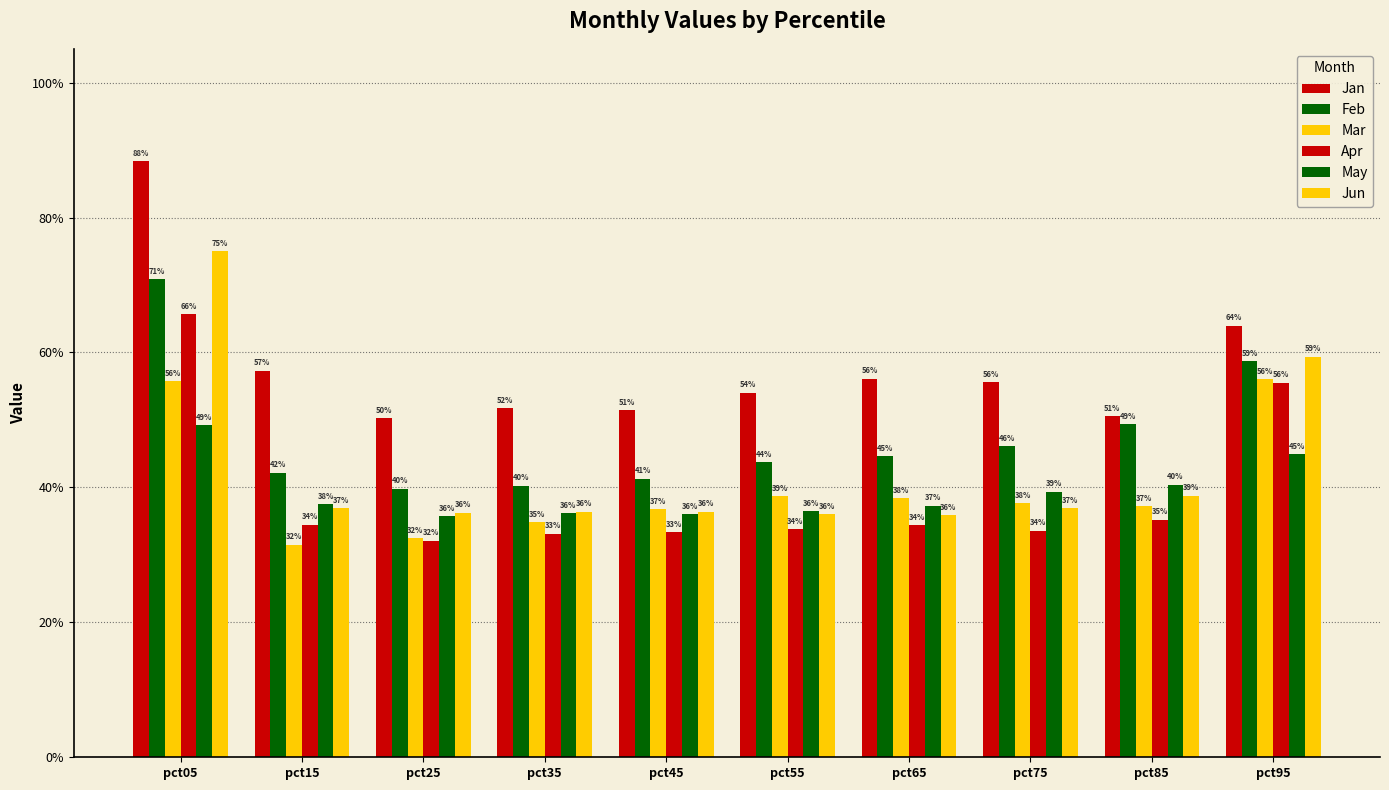

Are the bars horizontal?

No